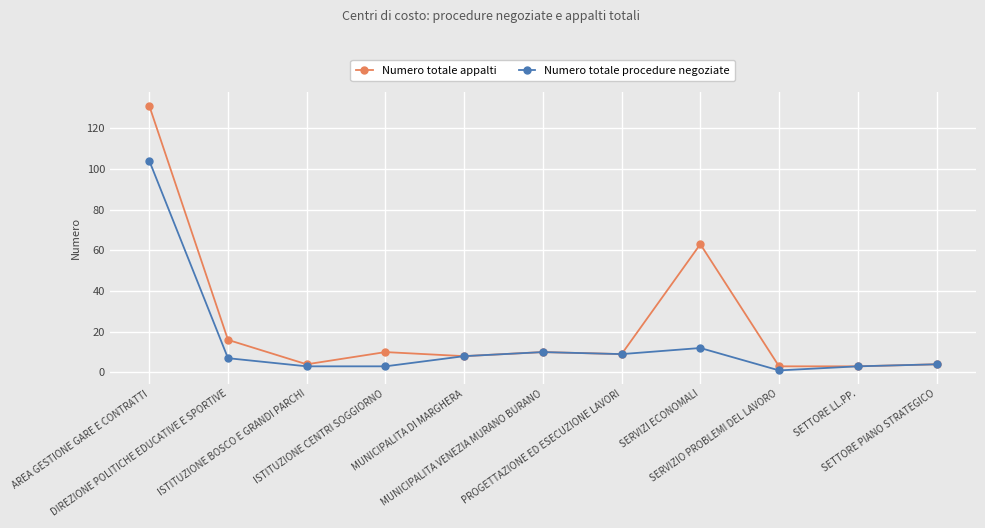

How many values in the Numero totale procedure negoziate series are below 7?

5